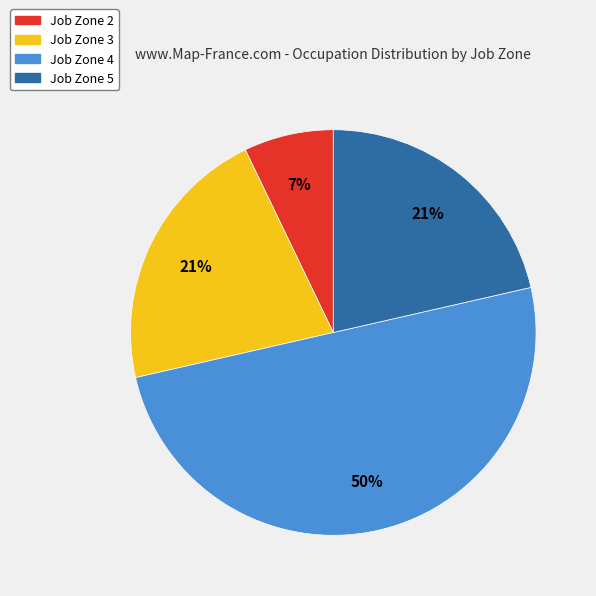

Is Job Zone 2 the majority of the pie?

No